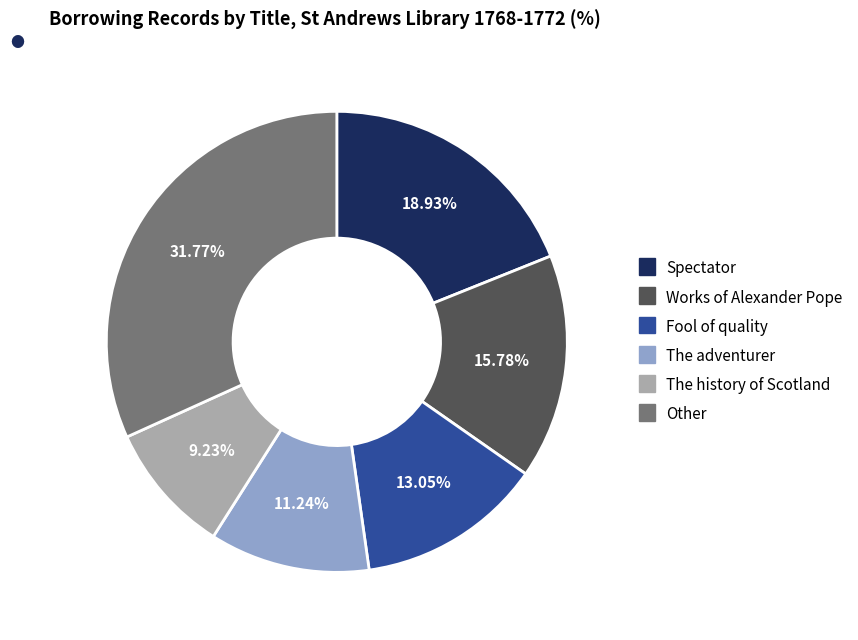

Is there a majority slice in this chart?

No